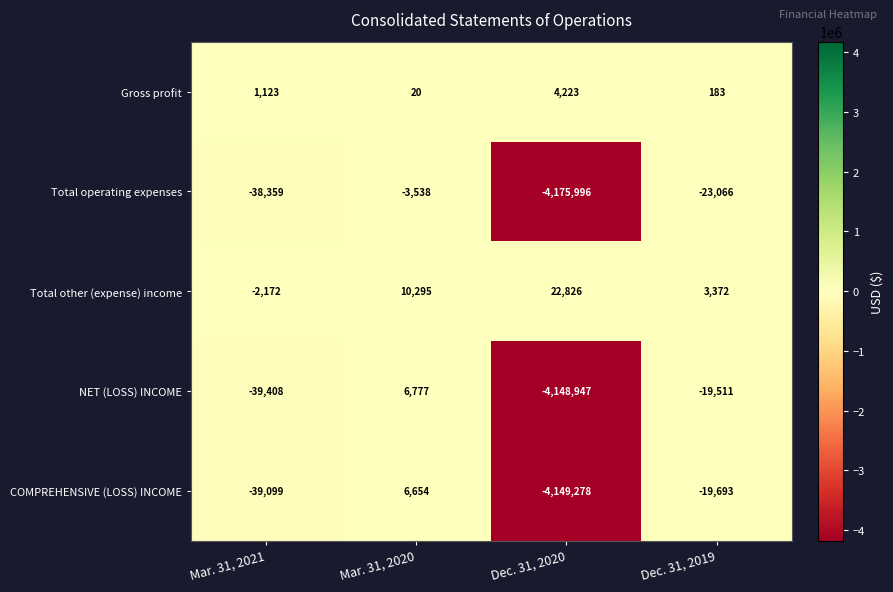

List the series in order of their peak value, highest first.

Total other (expense) income, NET (LOSS) INCOME, COMPREHENSIVE (LOSS) INCOME, Gross profit, Total operating expenses